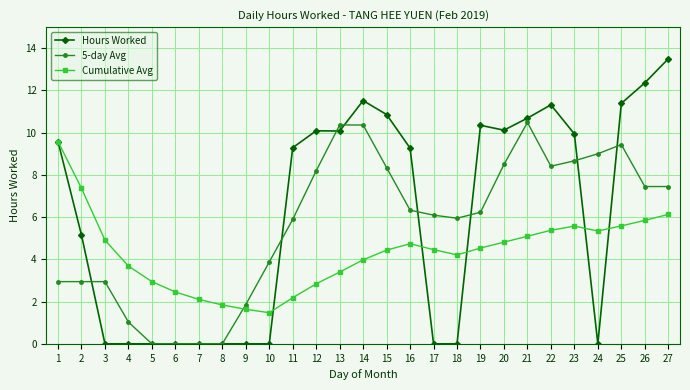

At which category does the chart reach its peak across all series?

27